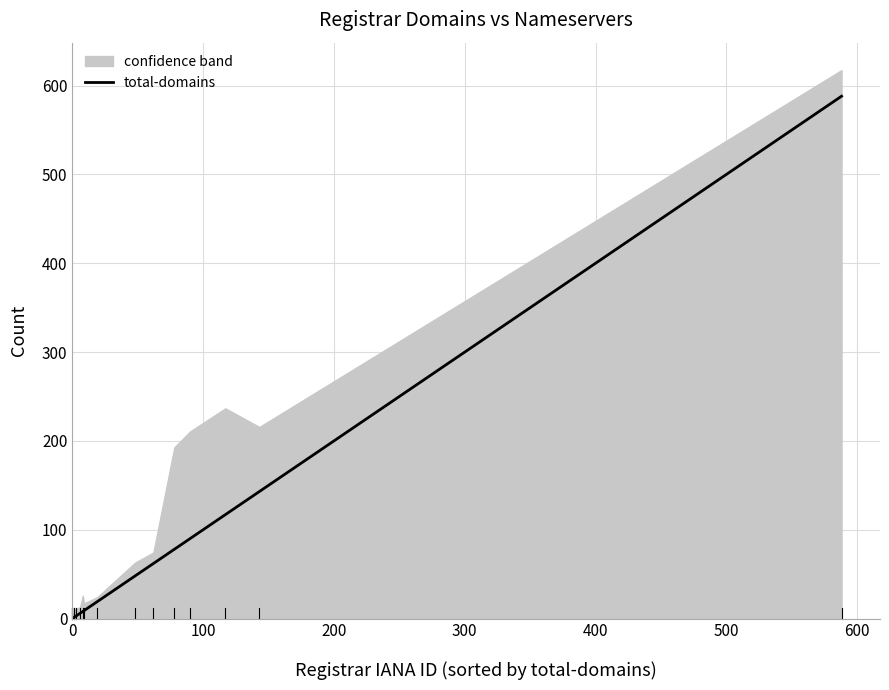

True or false: there are more than 0 points higher than both neighbors.

False